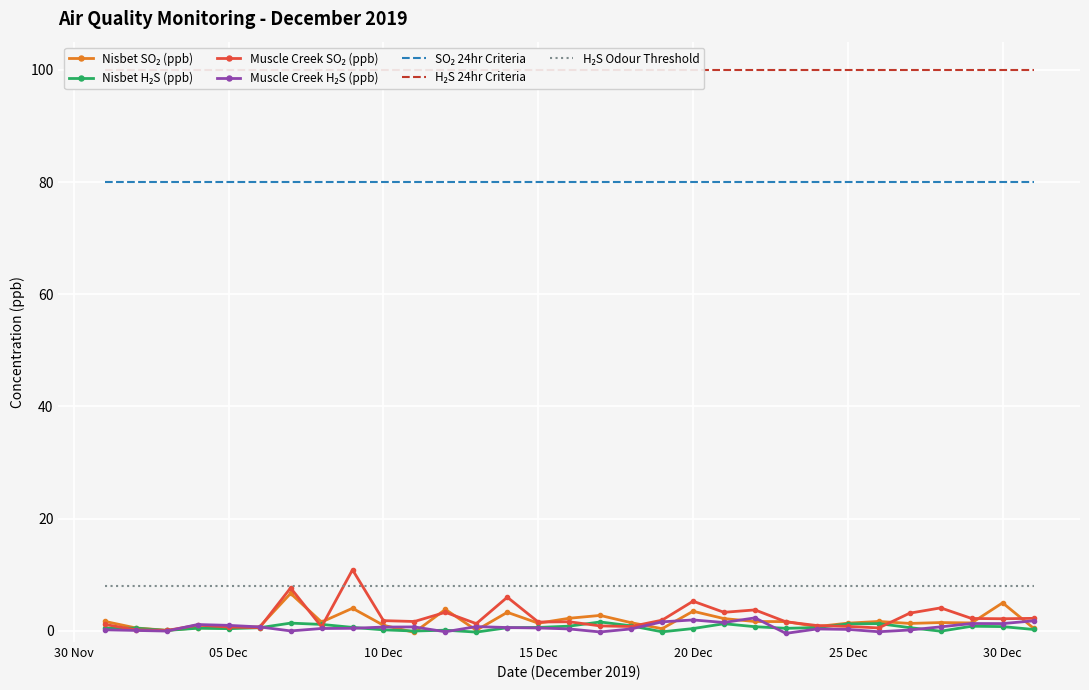

At which category does Muscle Creek H₂S (ppb) reach its first local peak?

2019-12-04